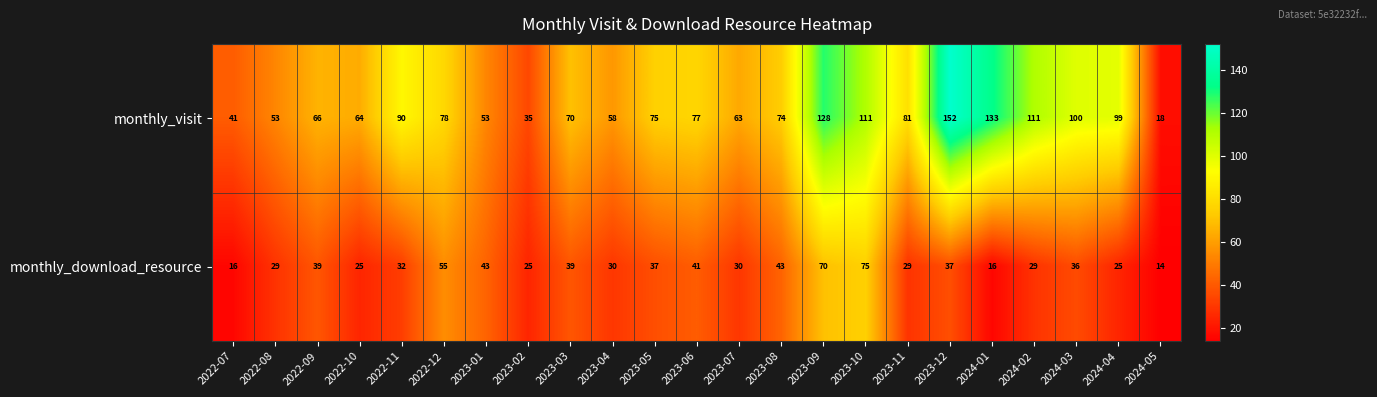

Where does the monthly_download_resource series first go above 32?

2022-09